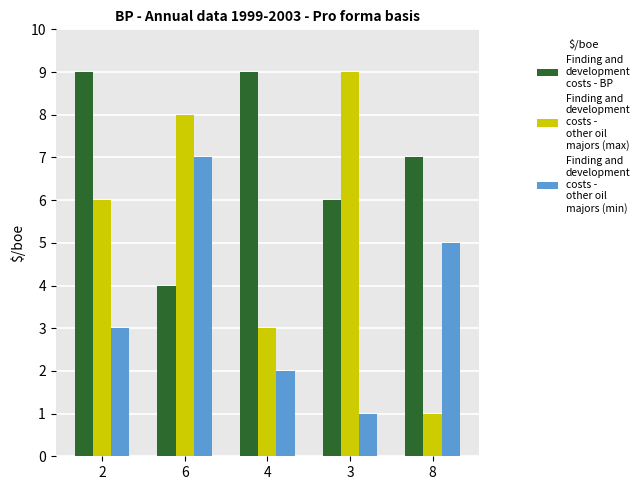

What position from the right is 3?

2